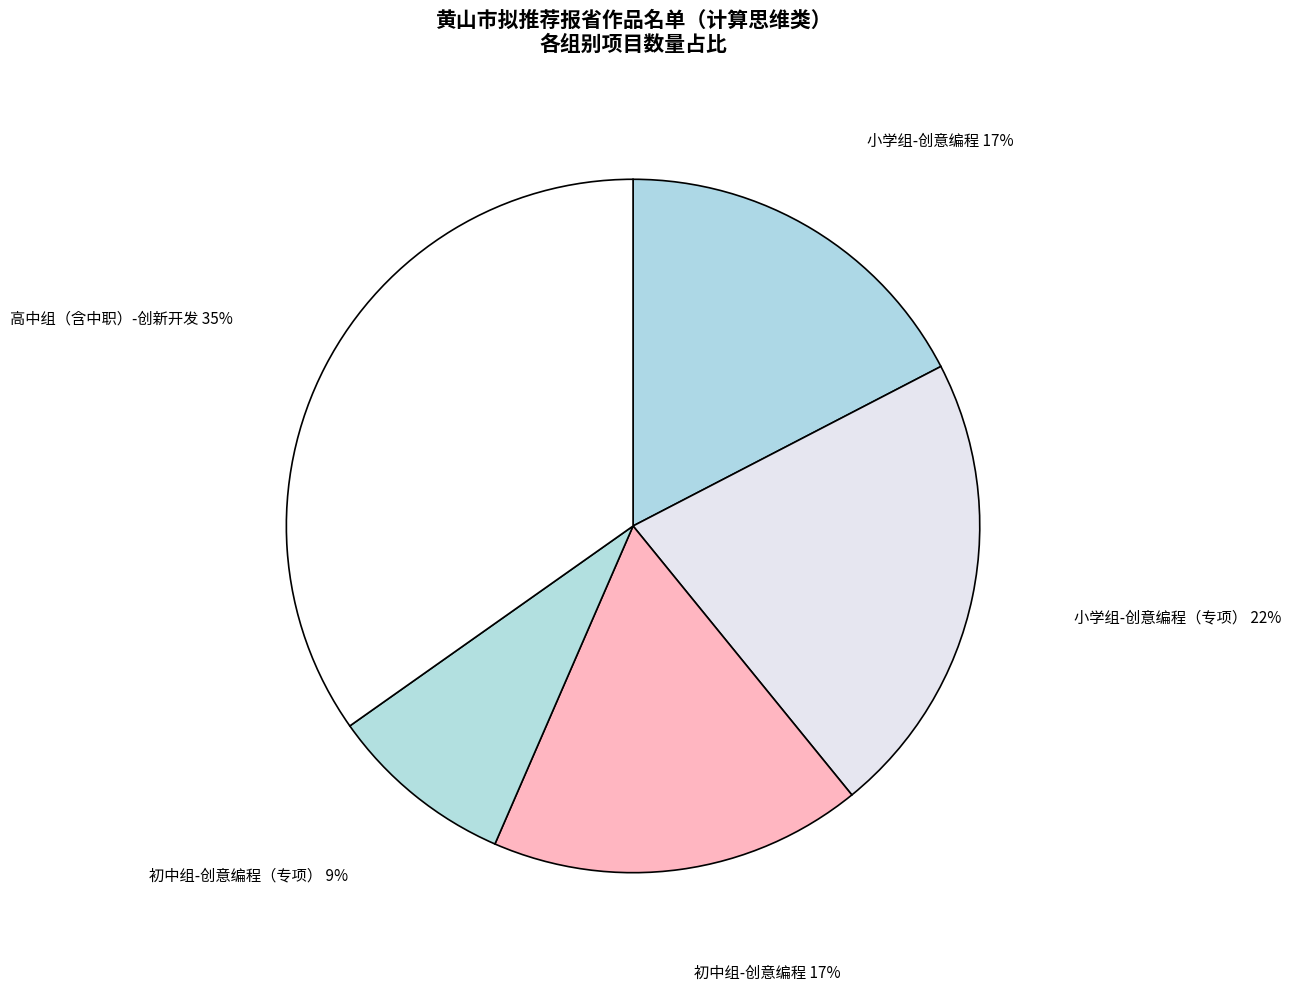

Is there any slice that represents more than half of the pie?

No